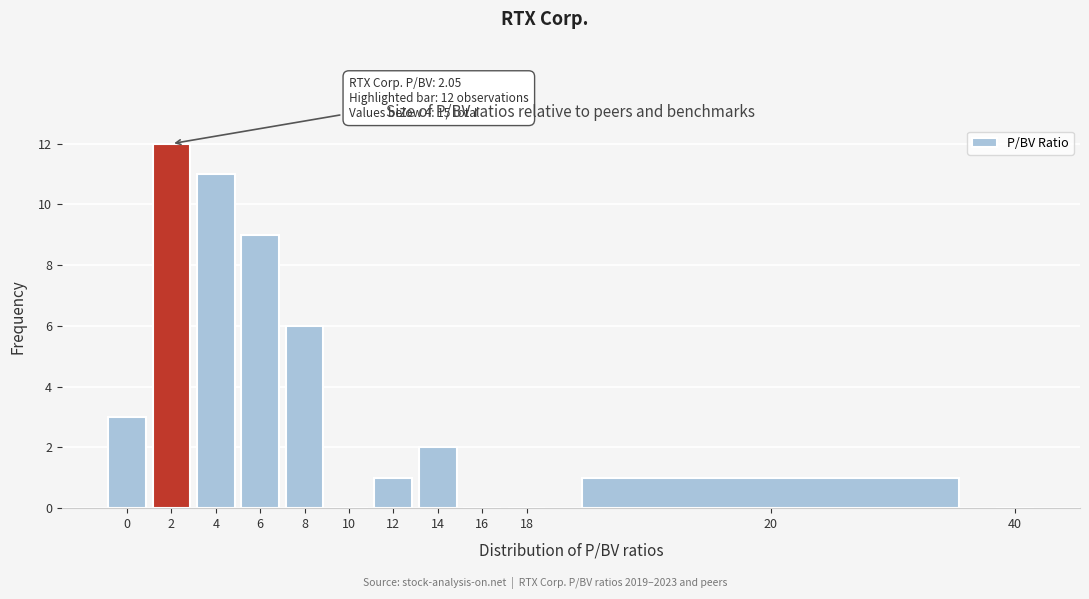

Reading right to left, what are all the values shown in this chart?

40=0	20=1	18=0	16=0	14=2	12=1	10=0	8=6	6=9	4=11	2=12	0=3